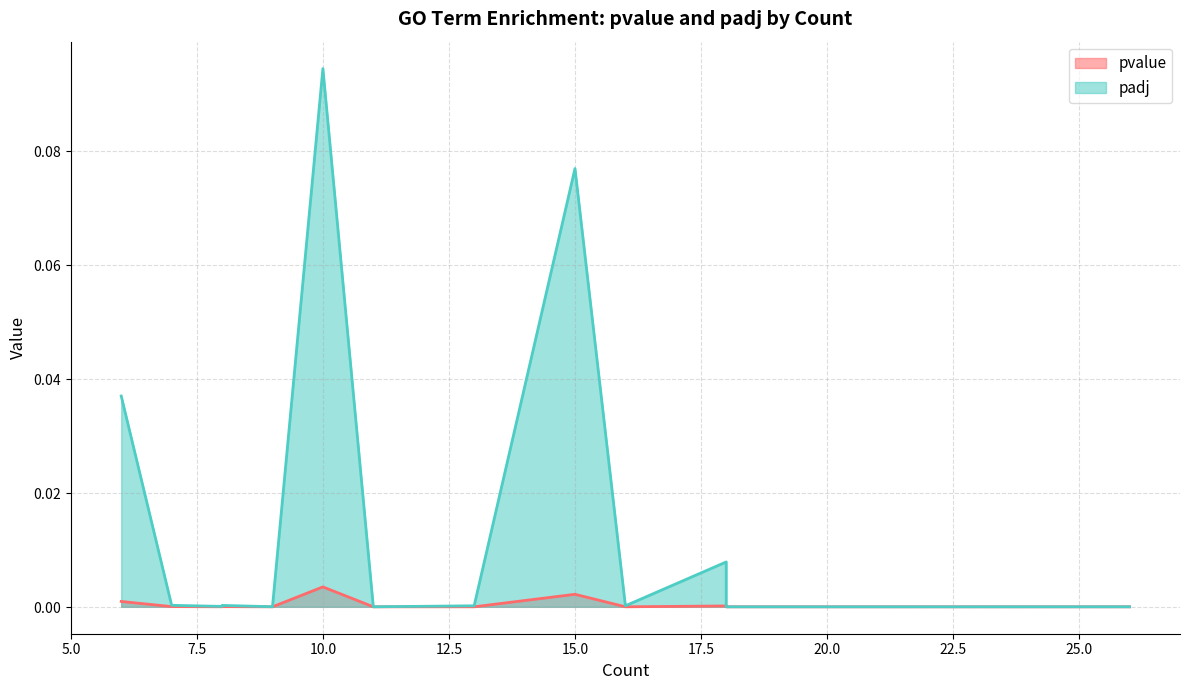

Is the value of padj at 15 greater than the value of pvalue at 6?

Yes